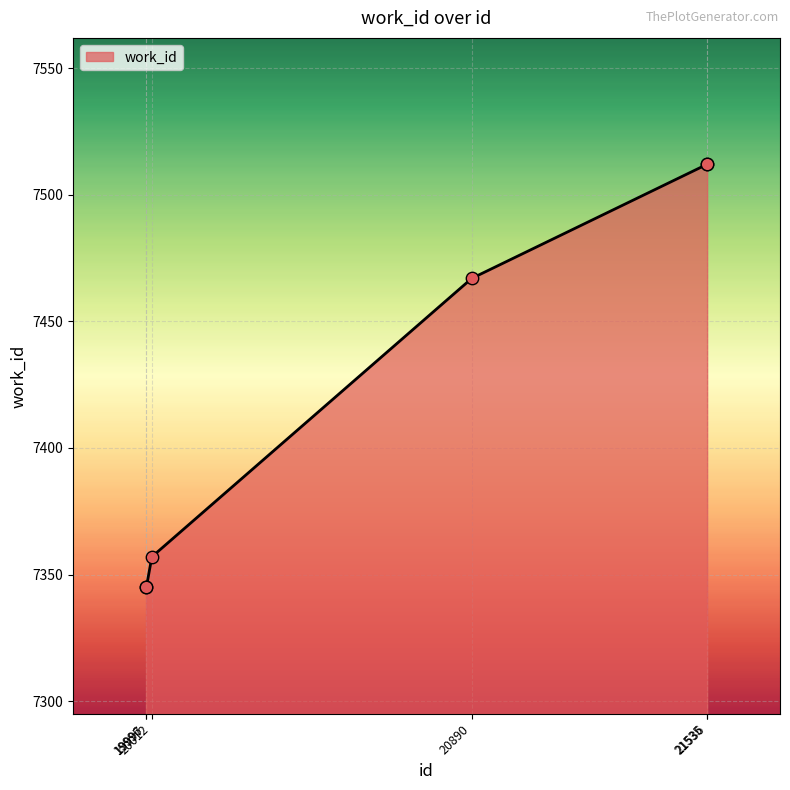

What is the ratio of the value at 19996 to the value at 20012?

1.0